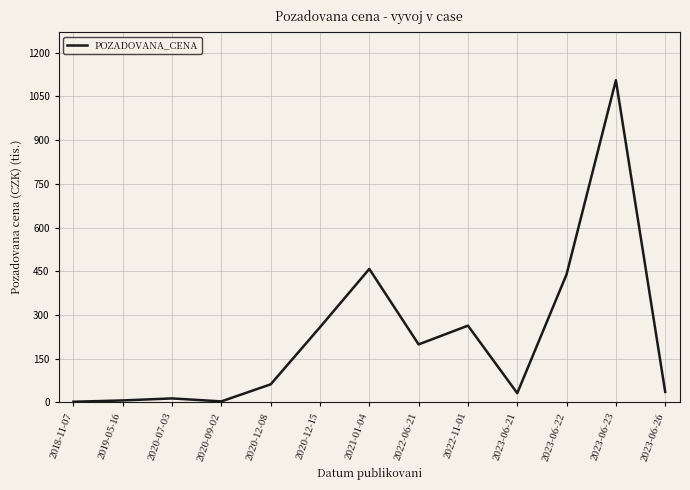

Which label corresponds to the largest value in the chart?

2023-06-23